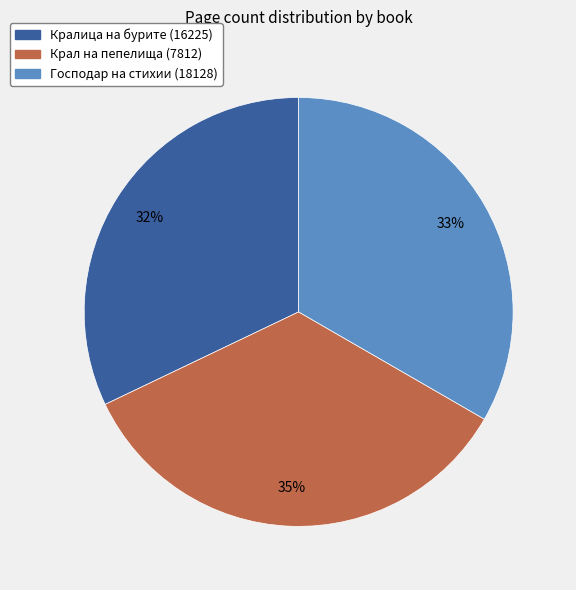

Is it true that Кралица на бурите (16225) is 40% of the pie?

False